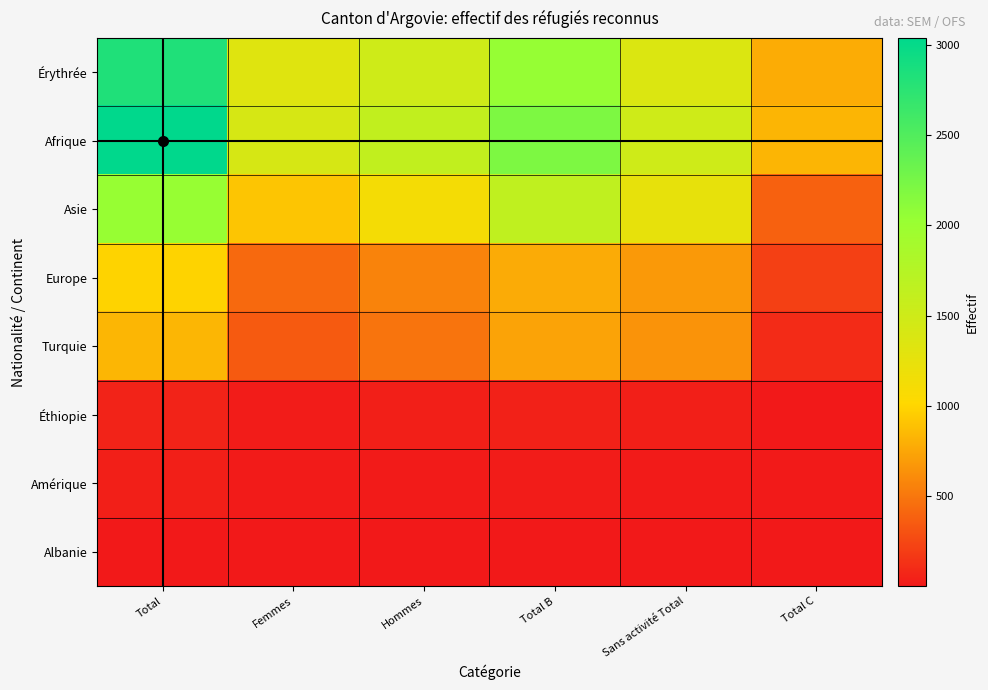

Reading right to left, extract all data points from this chart.

Érythrée: Total C=782	Sans activité Total=1367	Total B=2042	Hommes=1500	Femmes=1324	Total=2824
Afrique: Total C=830	Sans activité Total=1498	Total B=2207	Hommes=1623	Femmes=1414	Total=3037
Asie: Total C=386	Sans activité Total=1249	Total B=1649	Hommes=1122	Femmes=913	Total=2035
Europe: Total C=212	Sans activité Total=681	Total B=778	Hommes=565	Femmes=425	Total=990
Turquie: Total C=102	Sans activité Total=649	Total B=732	Hommes=488	Femmes=346	Total=834
Éthiopie: Total C=7	Sans activité Total=37	Total B=49	Hommes=33	Femmes=23	Total=56
Amérique: Total C=10	Sans activité Total=18	Total B=23	Hommes=17	Femmes=16	Total=33
Albanie: Total C=4	Sans activité Total=2	Total B=2	Hommes=2	Femmes=4	Total=6